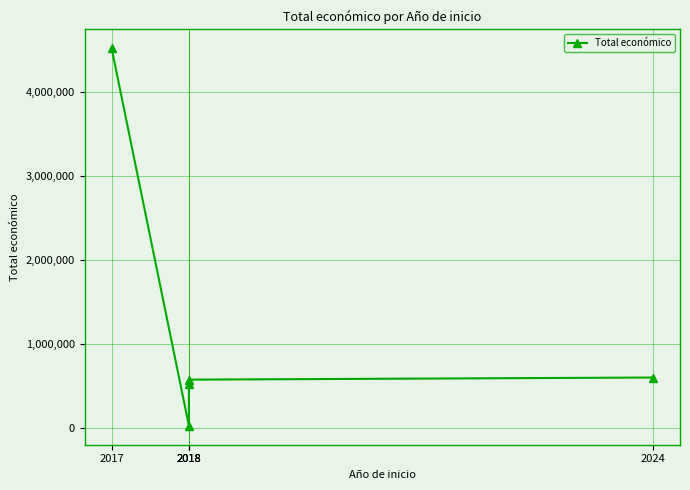

What is the difference between the maximum and minimum values?

4496632